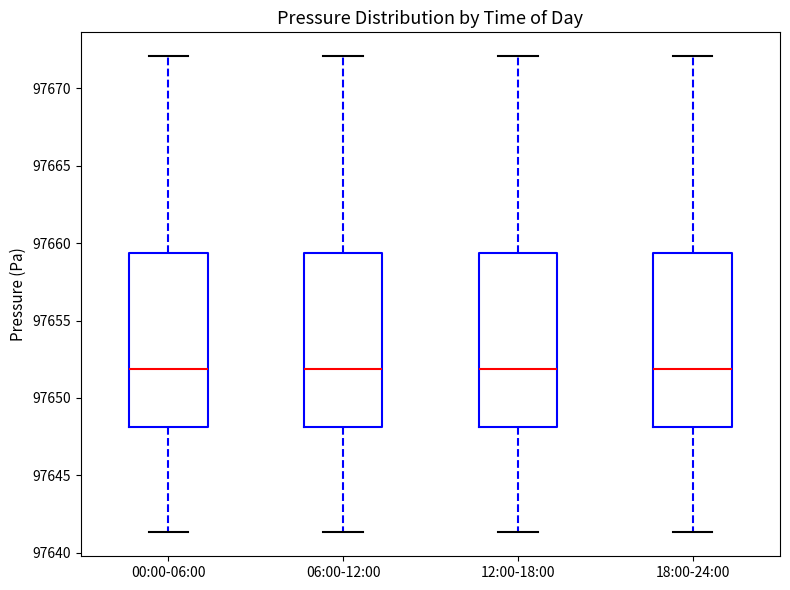

Reading left to right, transcribe this box plot: for each box, give where its median line is, the range the box spans, and where its two whiskers end, as read against the y-axis. The values are not printed on the chart, so give them approximately, as read against the axis.

00:00-06:00: median 97652.0, box 97648.0 to 97659.5, whiskers 97641.5 to 97672.0
06:00-12:00: median 97652.0, box 97648.0 to 97659.5, whiskers 97641.5 to 97672.0
12:00-18:00: median 97652.0, box 97648.0 to 97659.5, whiskers 97641.5 to 97672.0
18:00-24:00: median 97652.0, box 97648.0 to 97659.5, whiskers 97641.5 to 97672.0